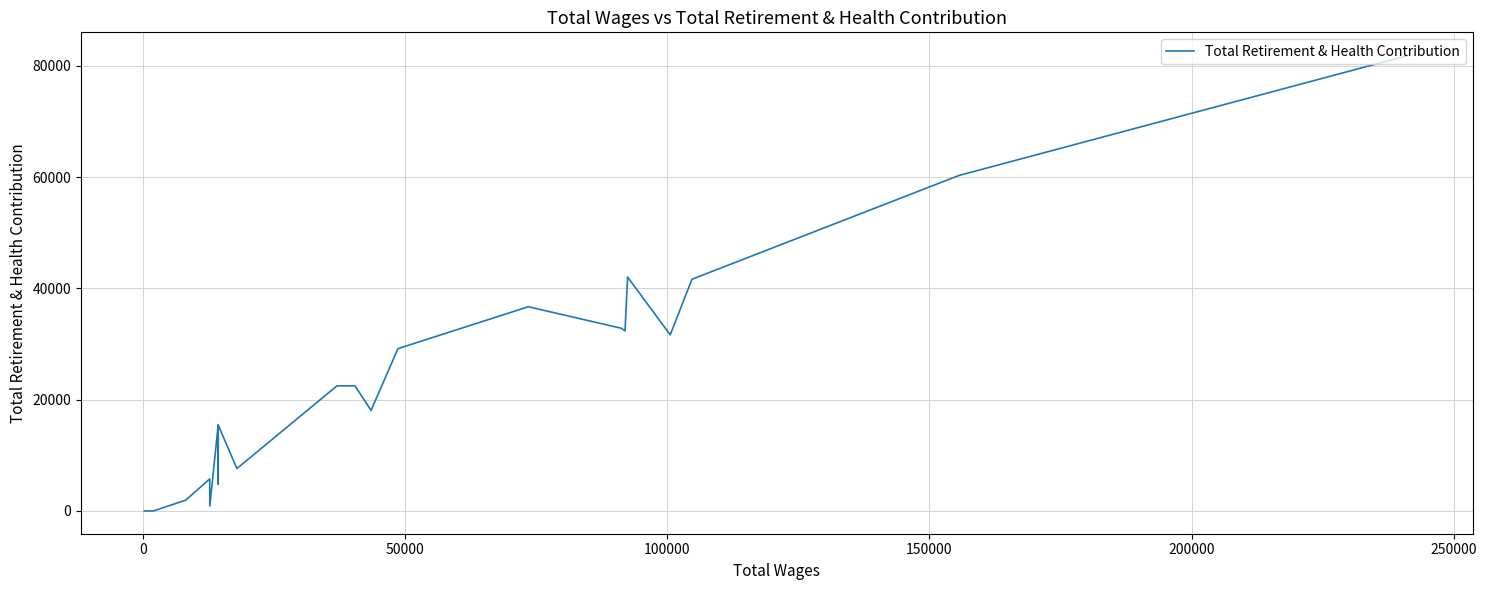

How many points are higher than both their immediate neighbors (excluding endpoints)?

6